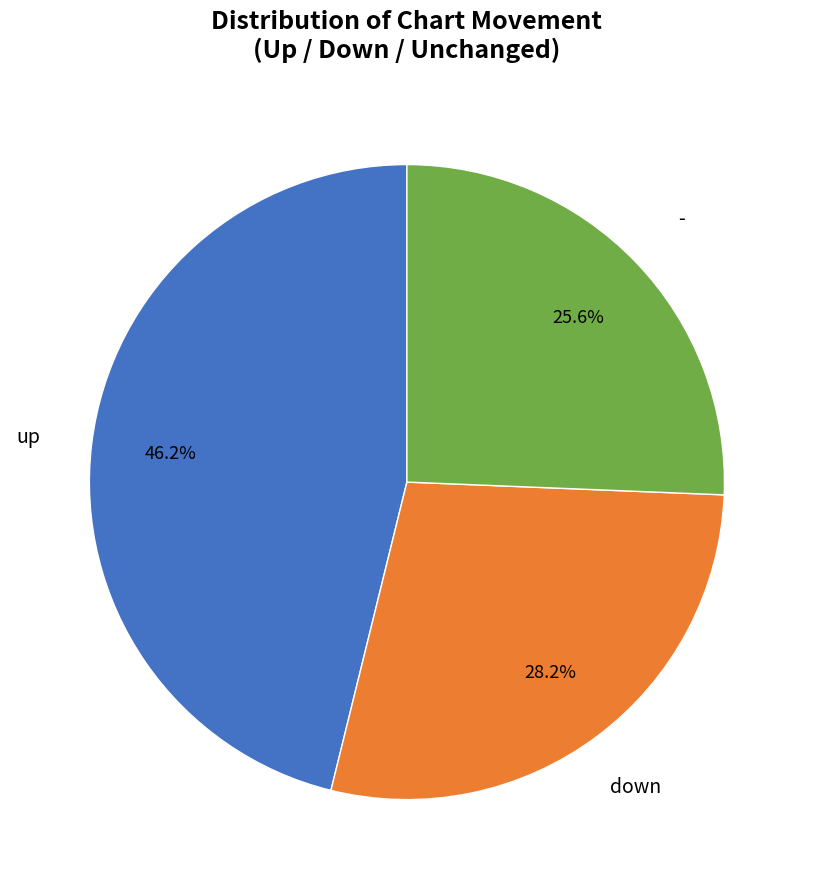

Is there any slice that represents more than half of the pie?

No